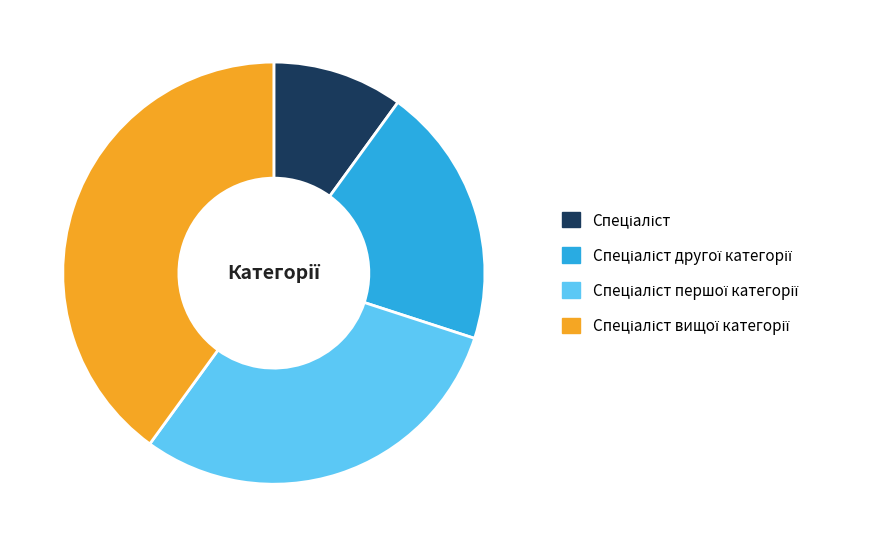

Is there any slice that represents more than half of the pie?

No